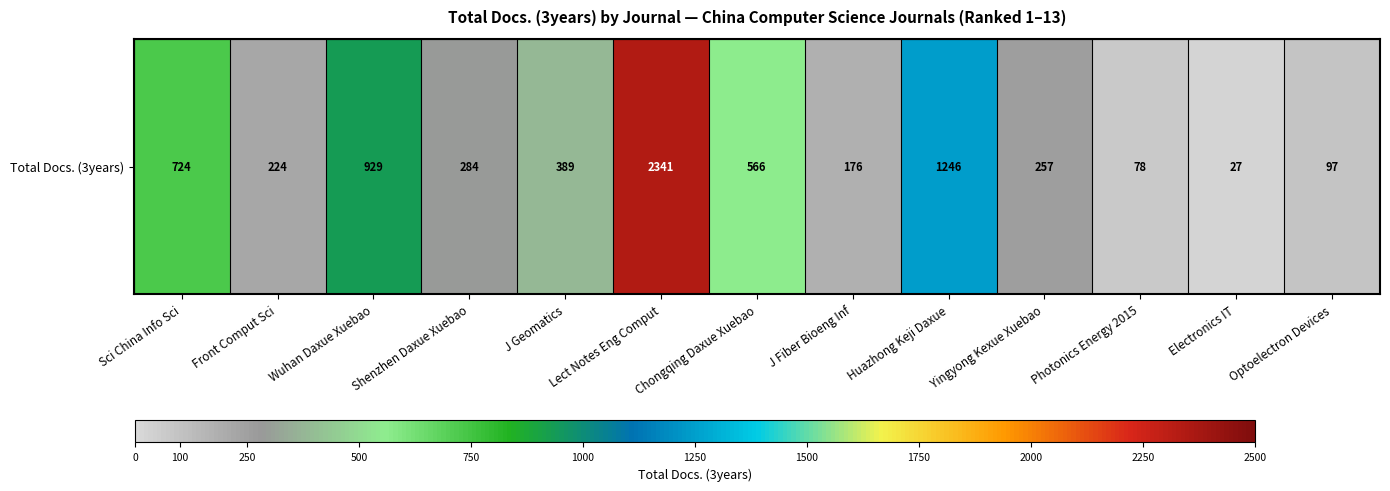

What is the sum of the values at Electronics IT and J Fiber Bioeng Inf?

203